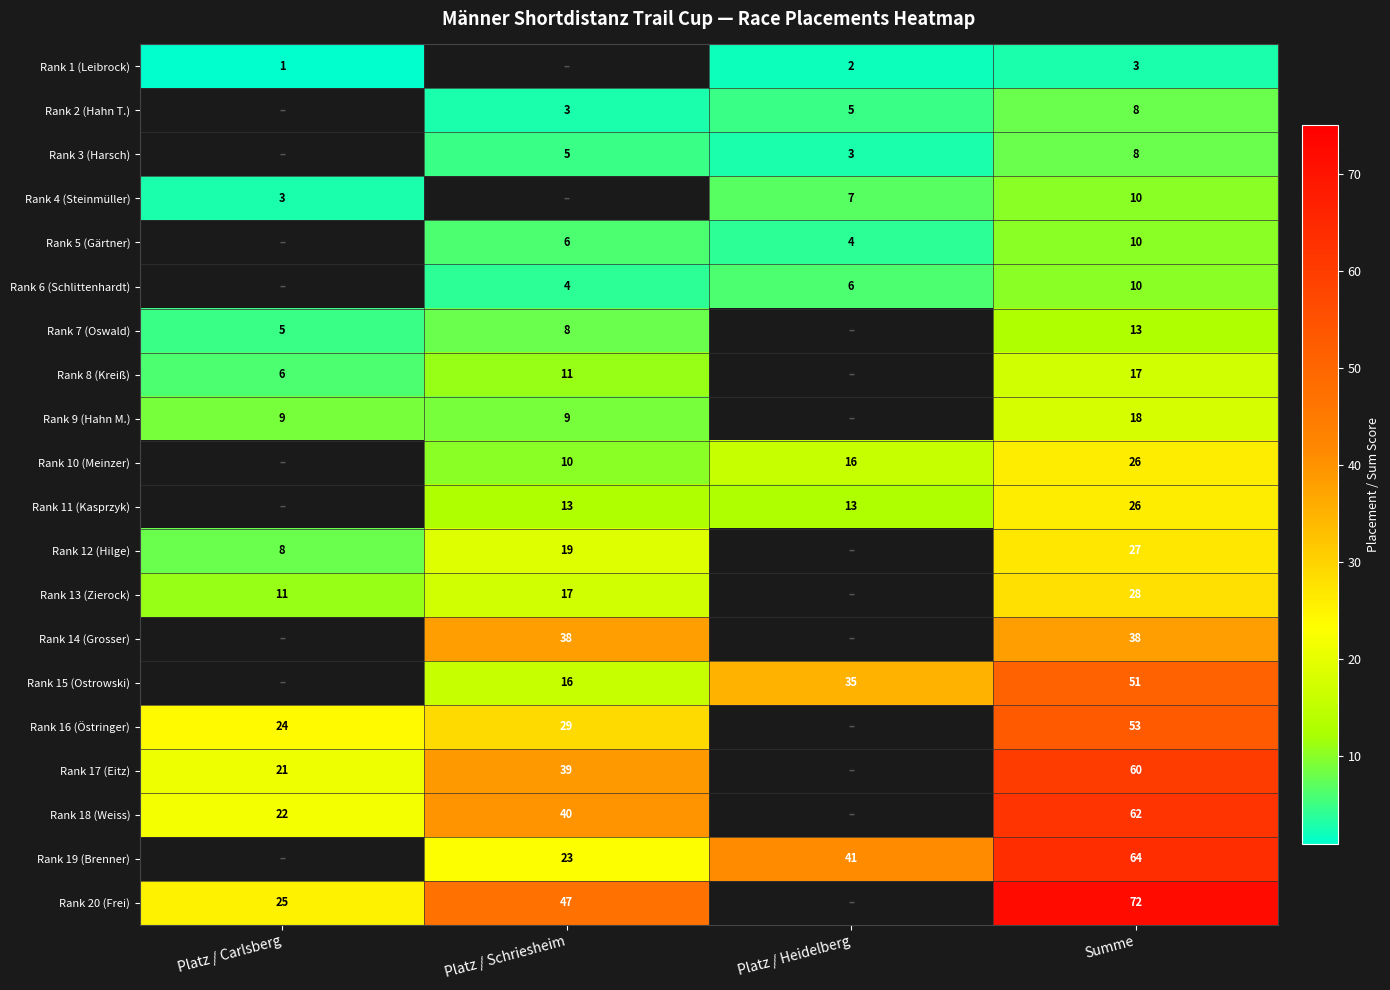

At which category is the sum across all series the highest?

Summe